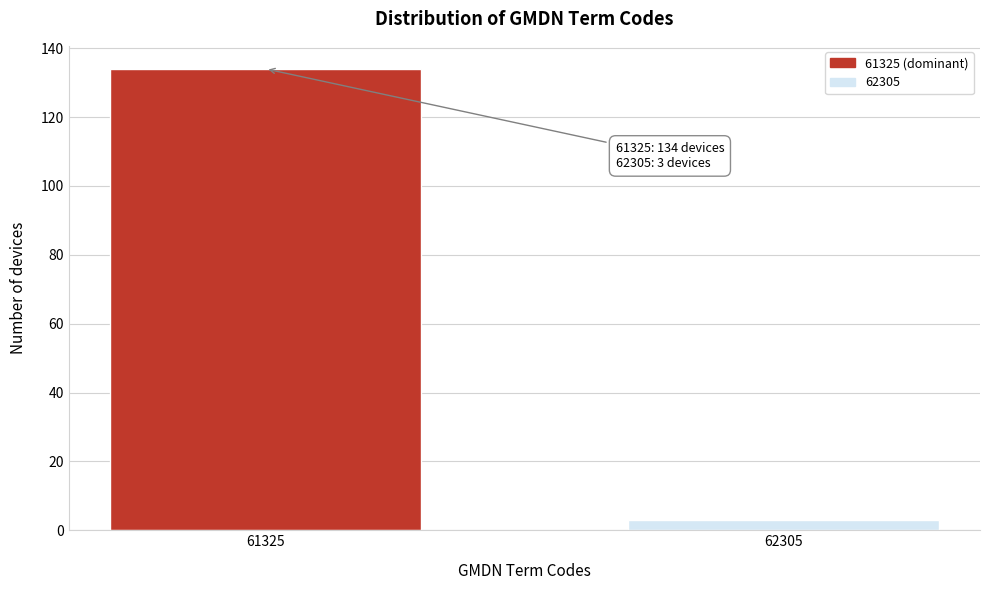

Reading right to left, what are all the values shown in this chart?

3	134